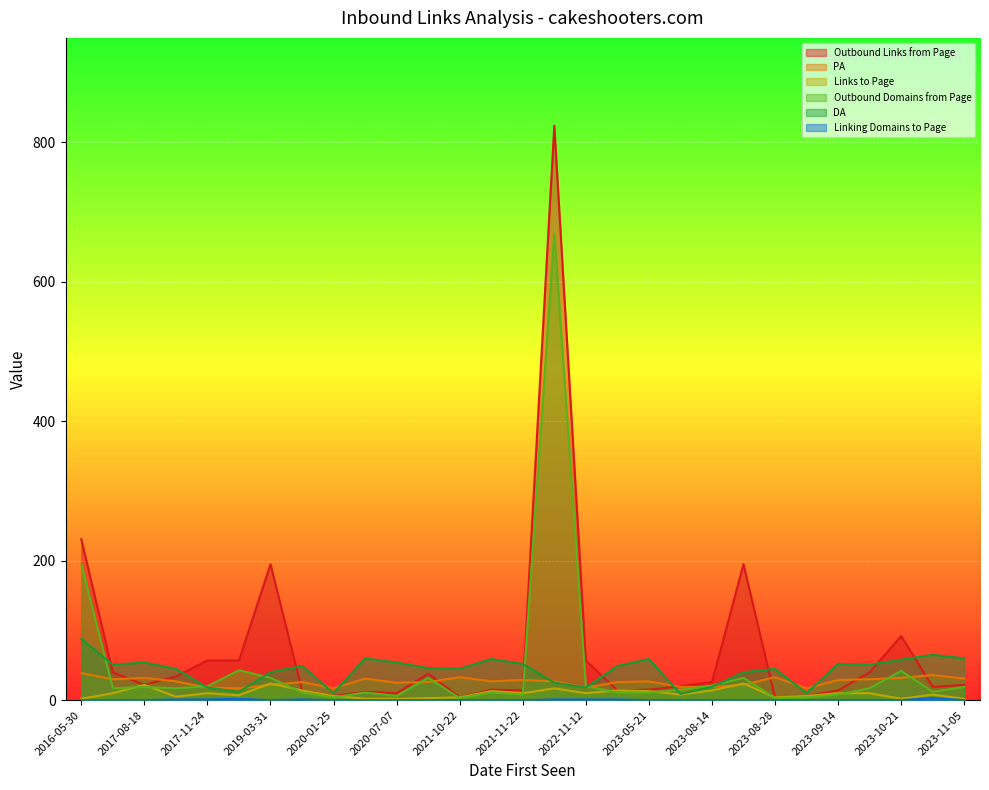

The value of Outbound Domains from Page at 2022-11-12 is 5. True or false?

False